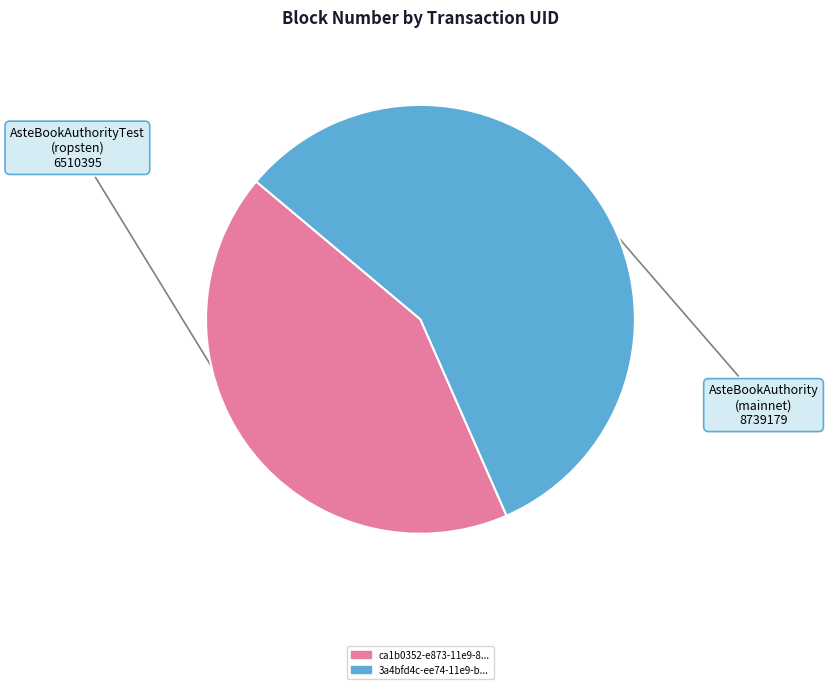

What is the largest slice in the pie chart?

AsteBookAuthority (mainnet) 8739179